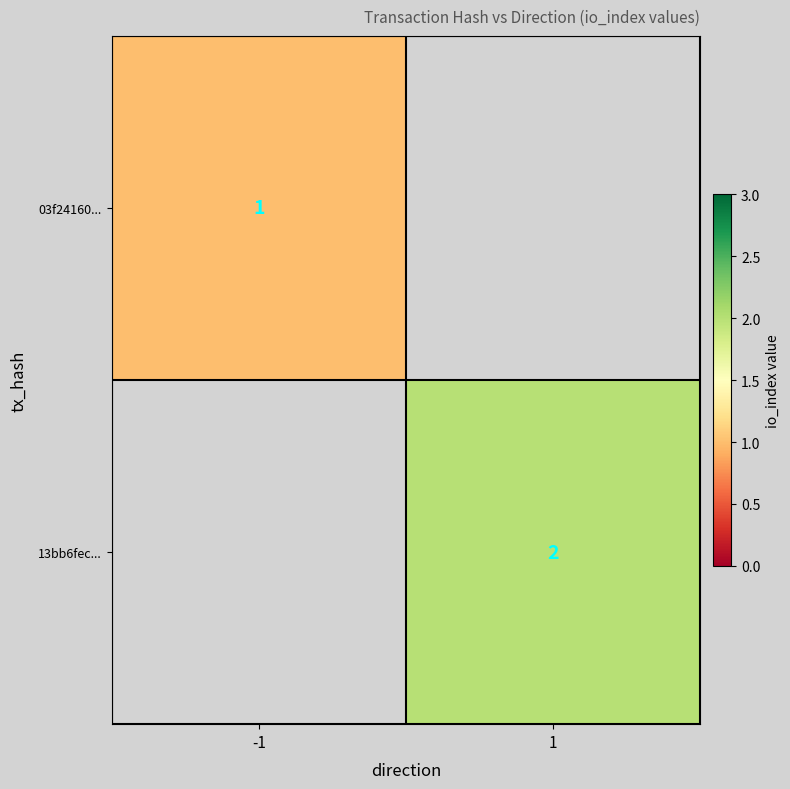

The value of 03f24160... at -1 is 1. True or false?

True